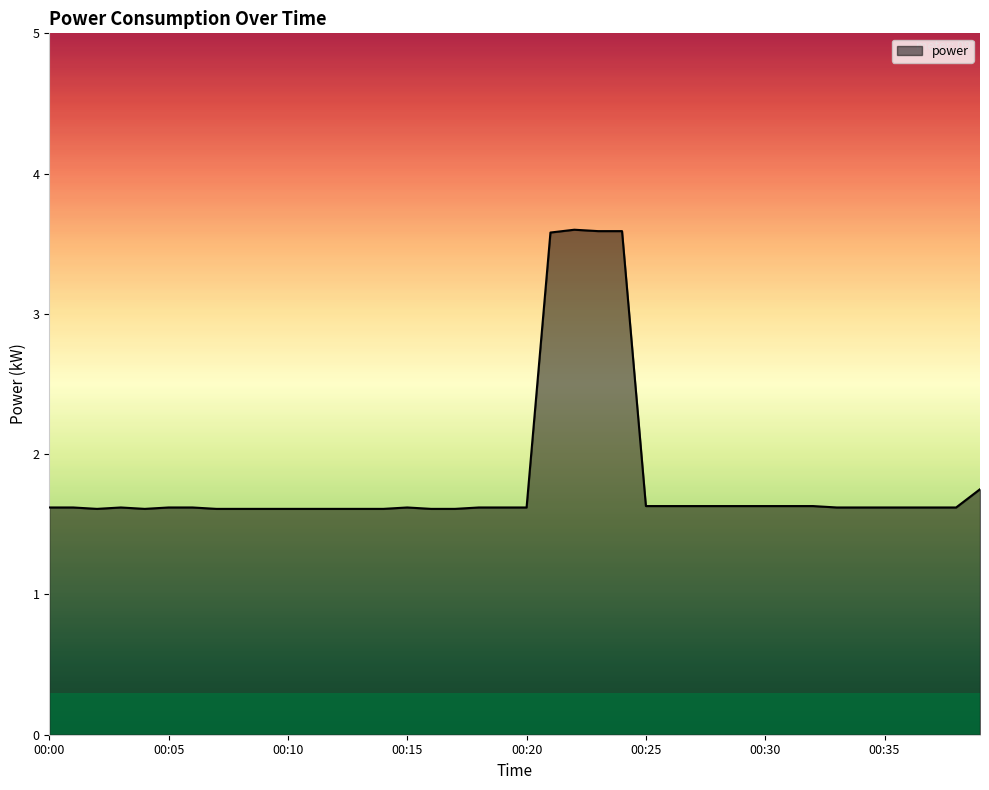

What is the maximum value shown in the chart?

3.6